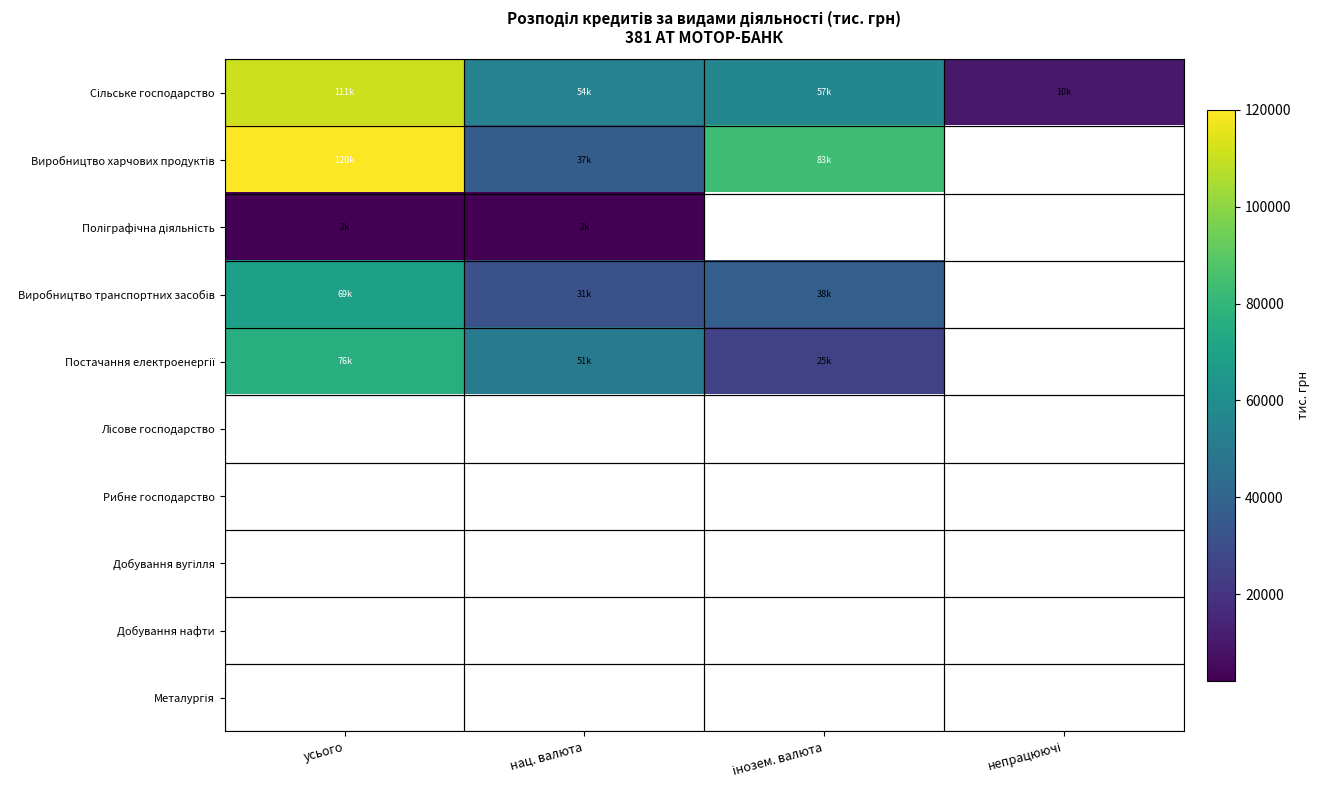

Rank the series at усього from lowest to highest value.

Поліграфічна діяльність, Виробництво транспортних засобів, Постачання електроенергії, Сільське господарство, Виробництво харчових продуктів, Лісове господарство, Рибне господарство, Добування вугілля, Добування нафти, Металургія